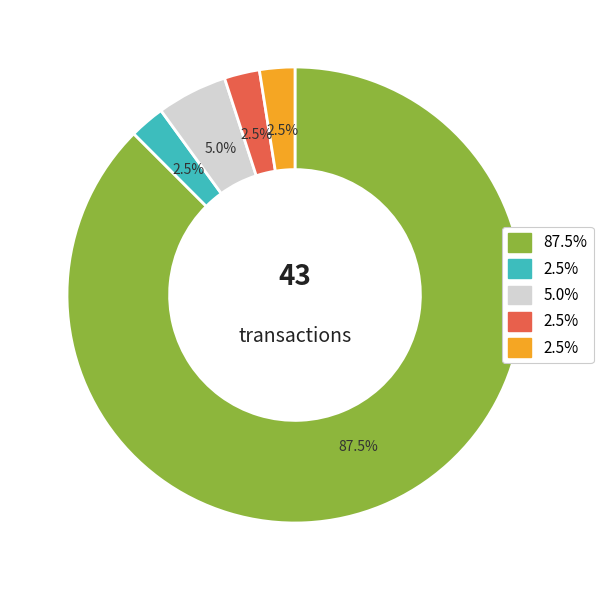

Is there a majority slice in this chart?

Yes